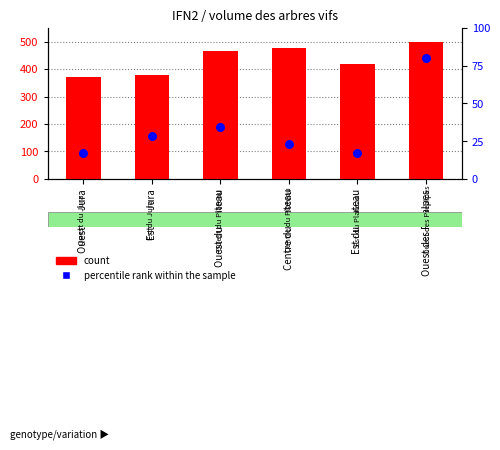

Which series has the largest Y range (max minus min)?

count